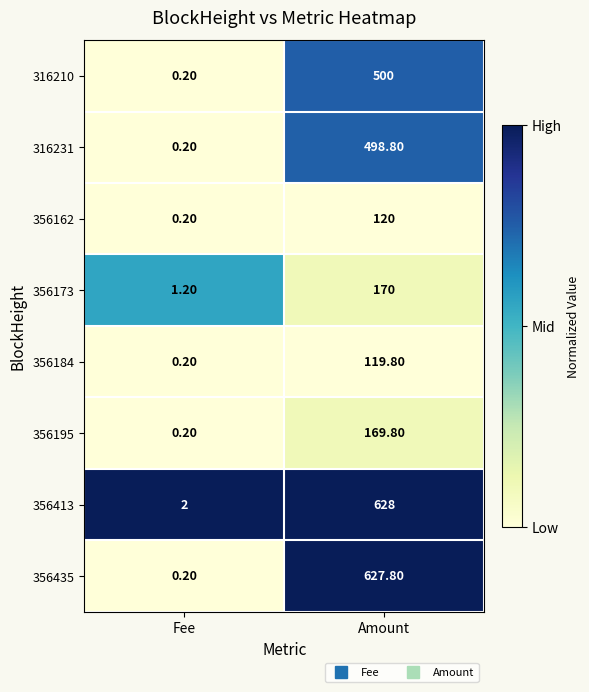

Rank the categories by 356184 value from lowest to highest.

Fee, Amount